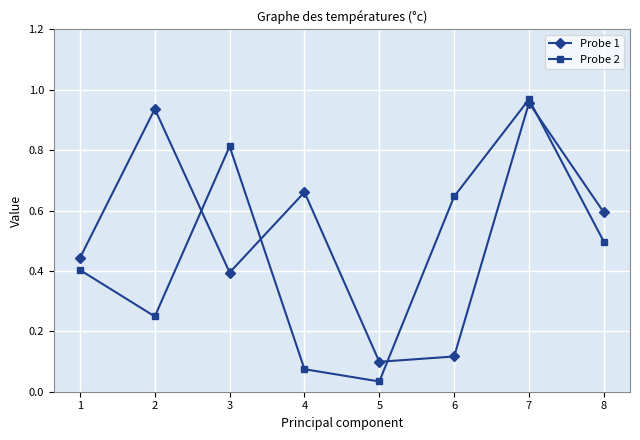

Where is the first local maximum for Probe 2?

3